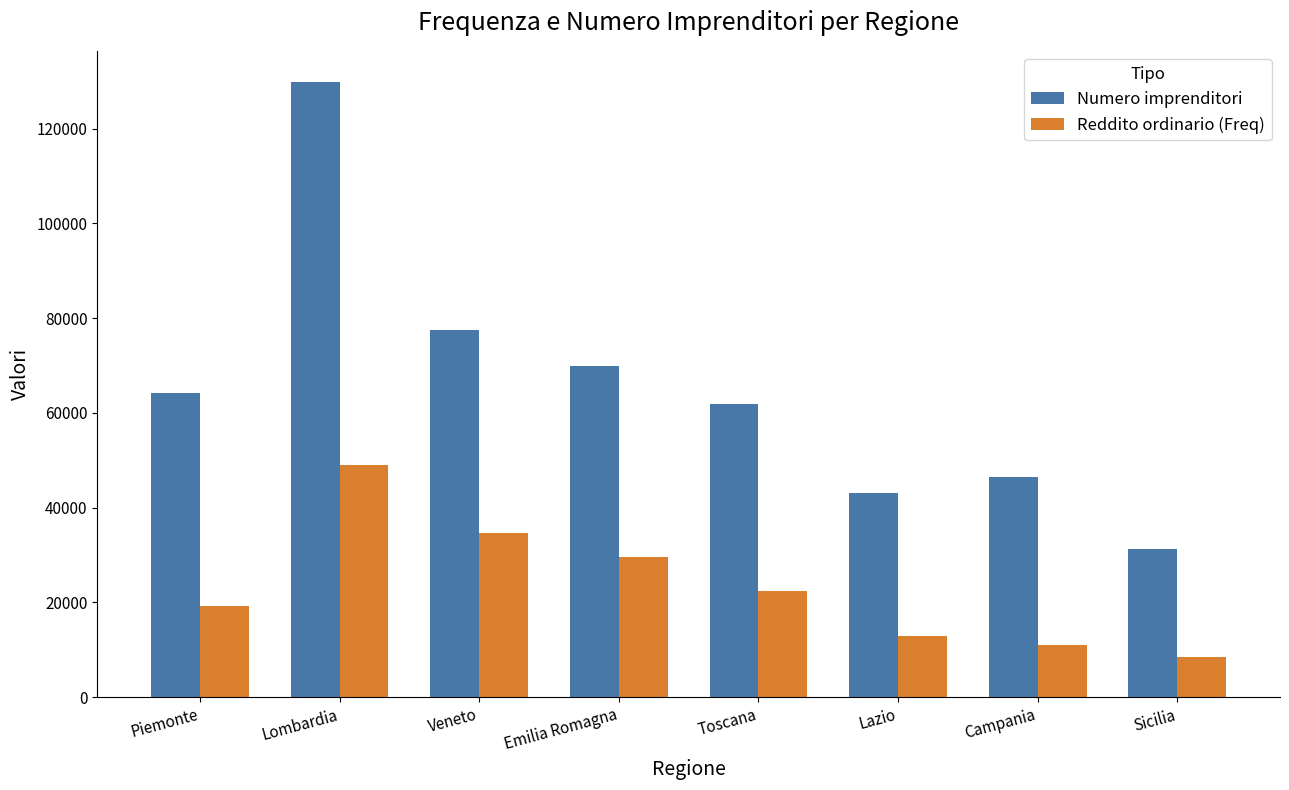

Which label corresponds to the largest value in the chart?

Lombardia